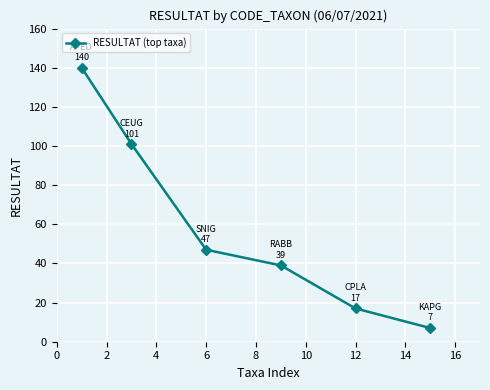

What is the smallest value displayed?

7